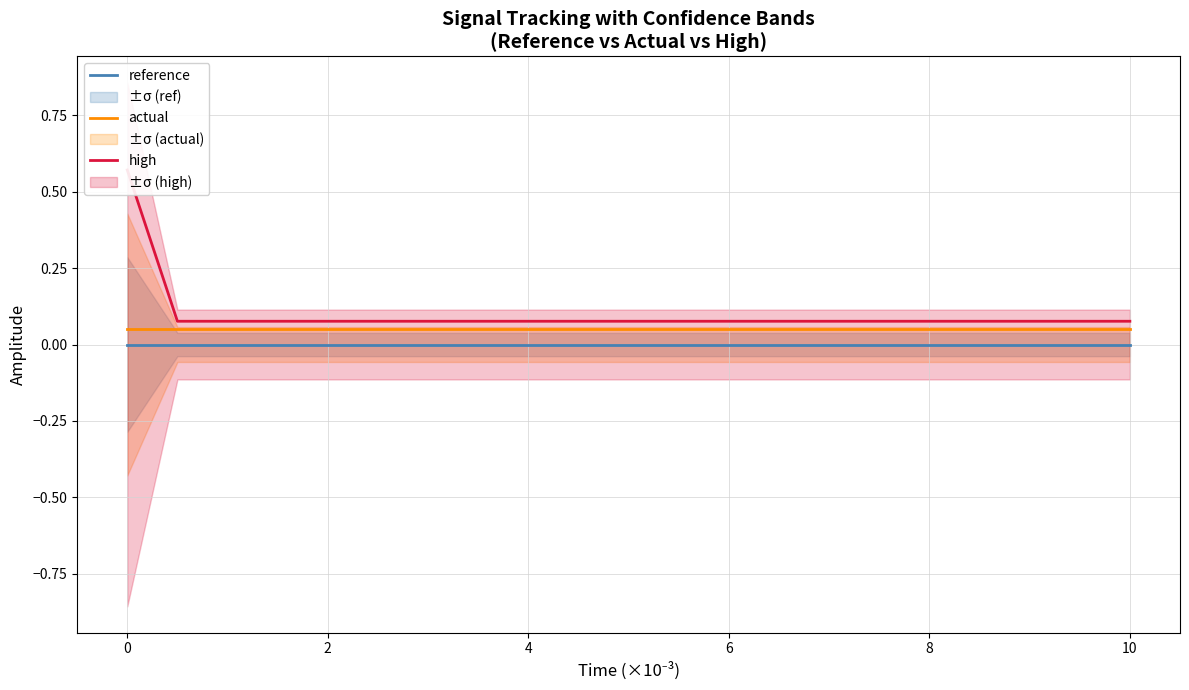

True or false: actual and reference cross at least once.

False